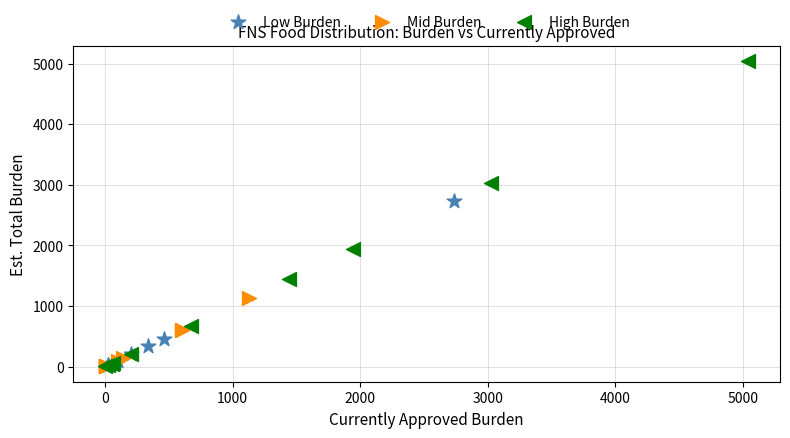

Which series has the largest Y range (max minus min)?

High Burden